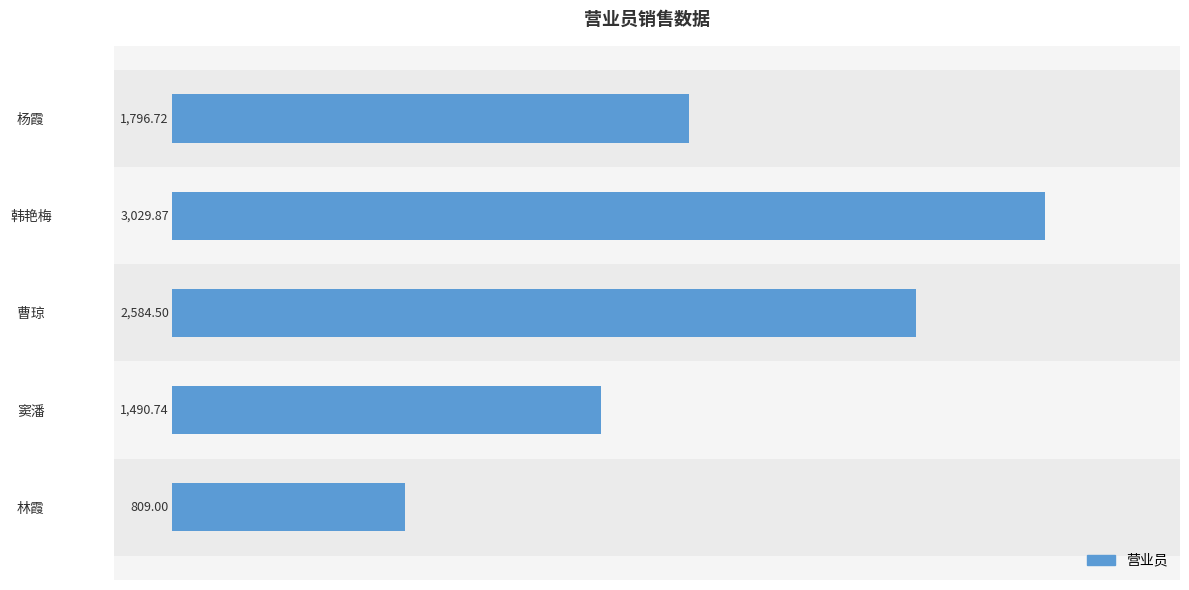

List the labels in order of value, largest first.

韩艳梅, 曹琼, 杨霞, 窦潘, 林霞